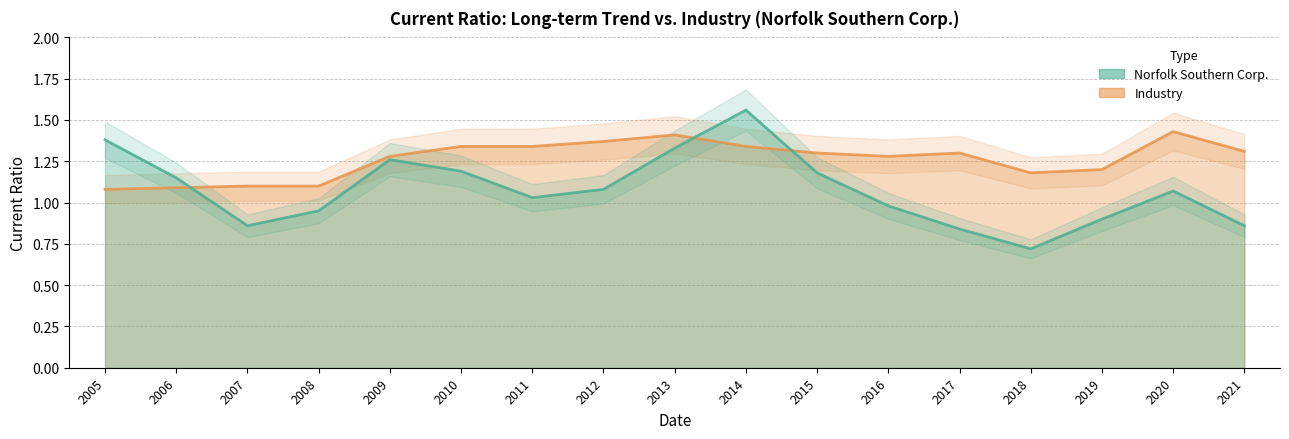

What is the sum of the Norfolk Southern Corp. values at 2009 and 2015?

2.4